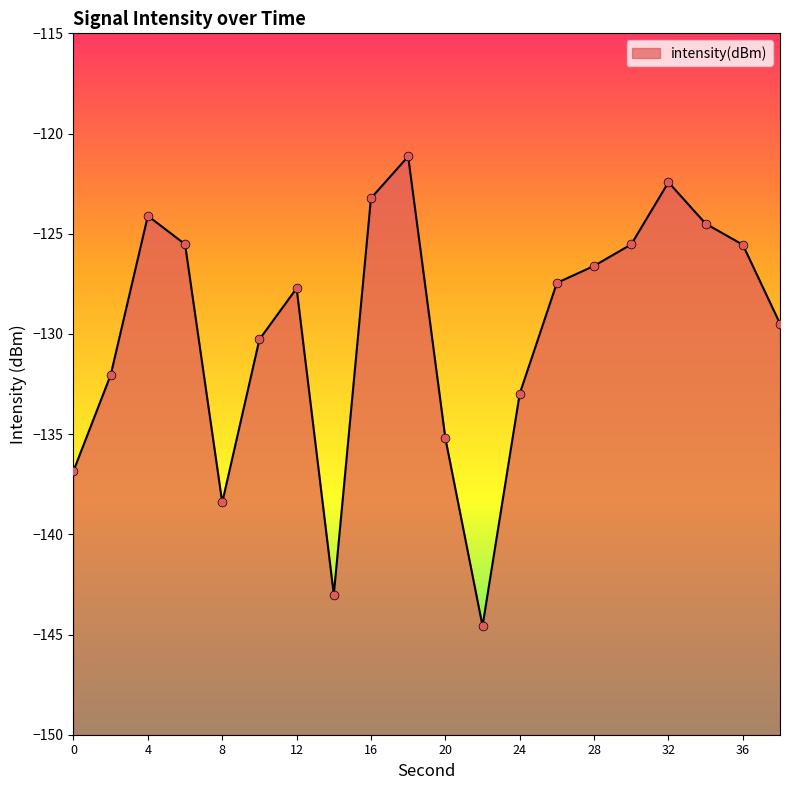

What is the change in value from 10 to 34?

+5.8